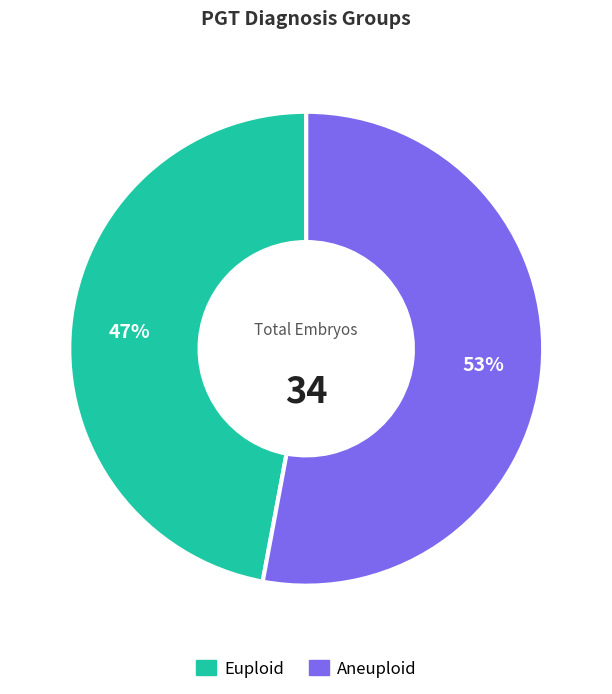

How many segments does this pie chart have?

2